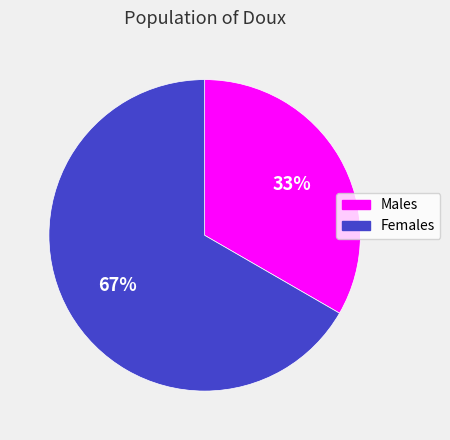

Which has a higher value, Males or Females?

Females